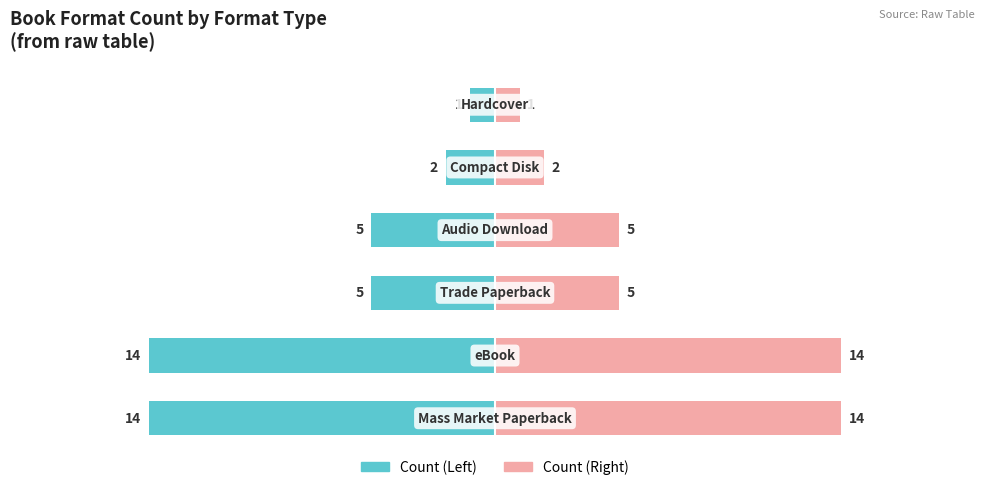

What is the value of the Format Count (Right) bar at the 3rd from the left?

5